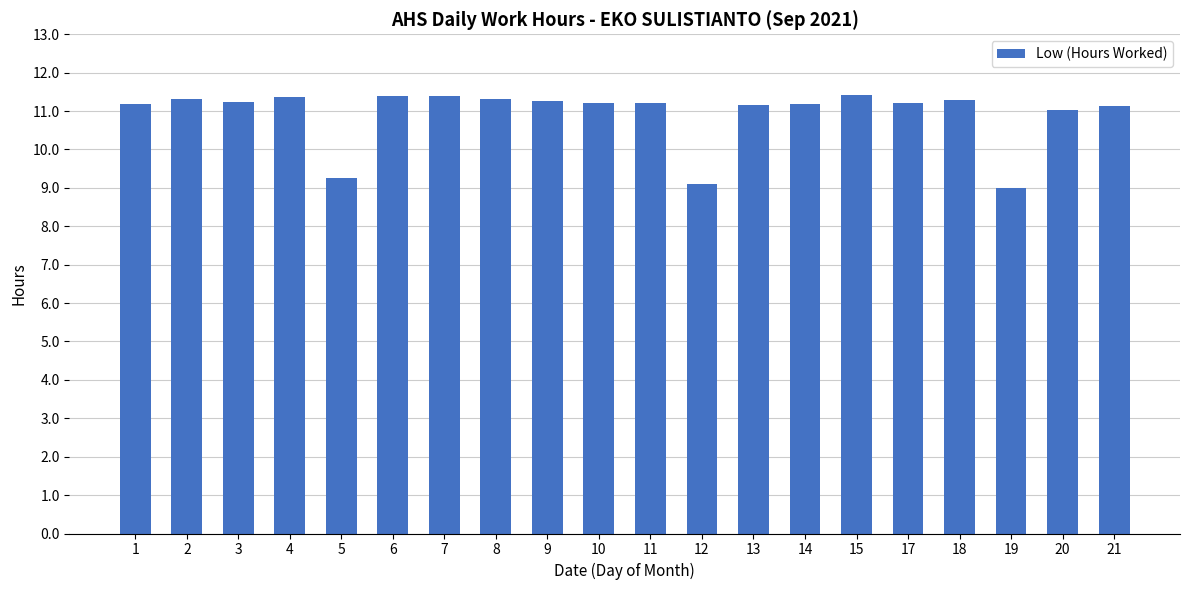

What is the smallest value displayed?

9.0